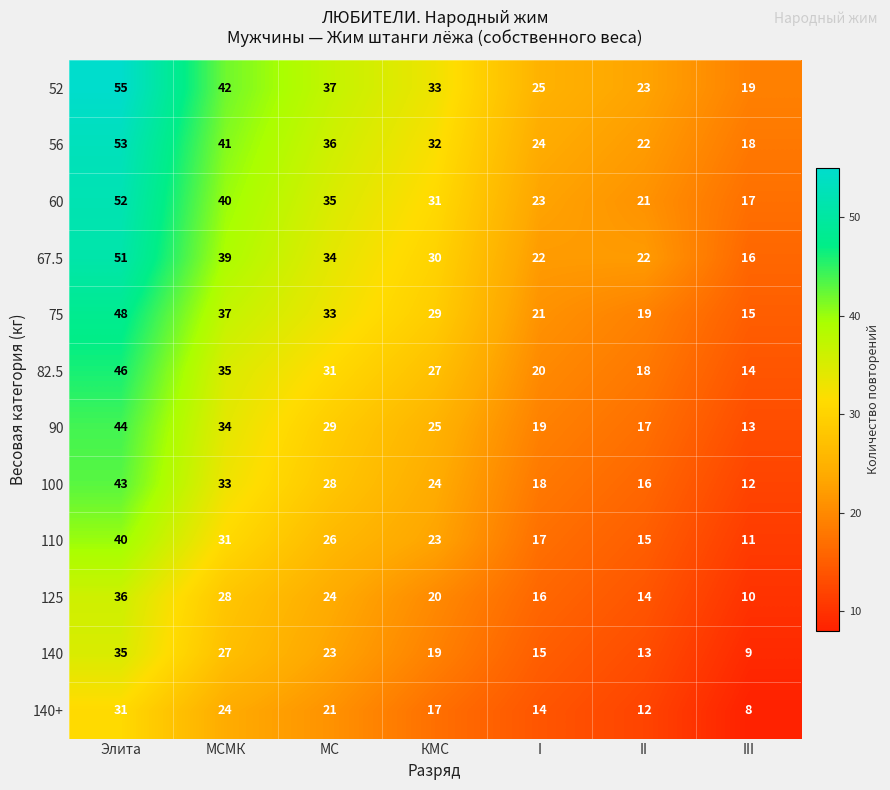

List the series in order of their peak value, highest first.

52, 56, 60, 67.5, 75, 82.5, 90, 100, 110, 125, 140, 140+